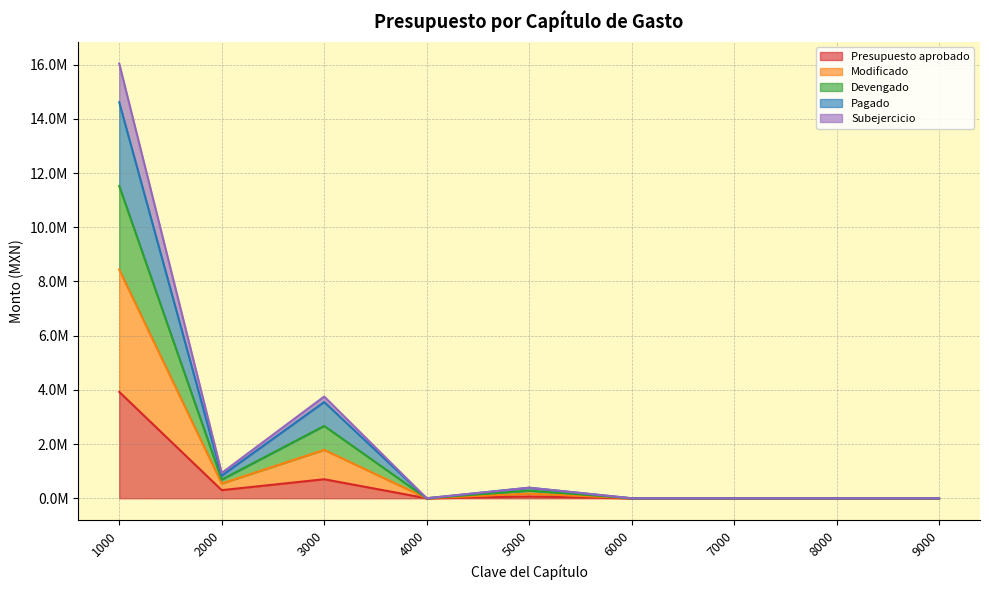

At which label does Presupuesto aprobado reach its minimum?

4000